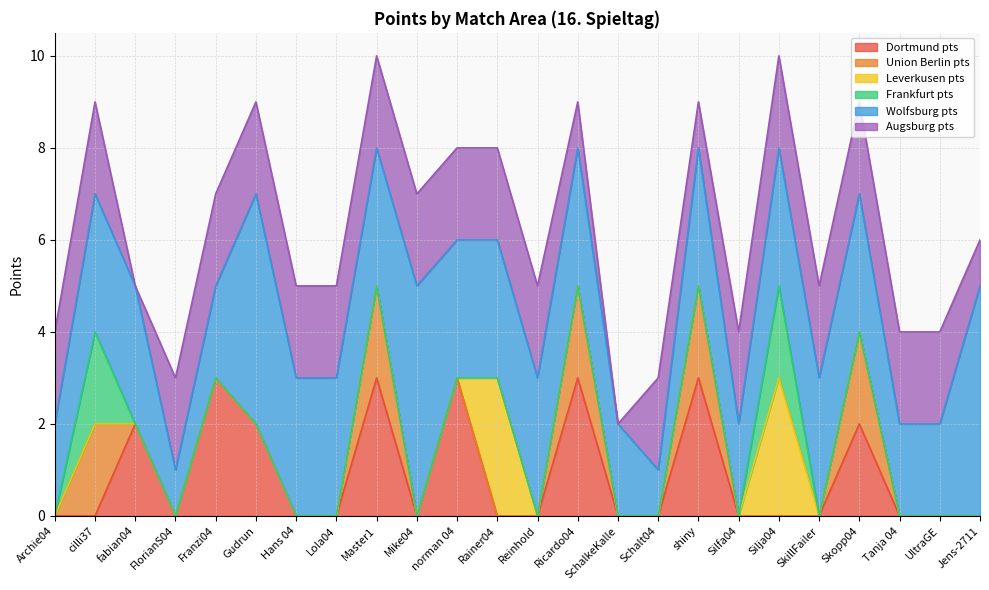

Rank the categories by Leverkusen pts value from lowest to highest.

Archie04, cilli37, fabian04, FlorianS04, Franzi04, Gudrun, Hans 04, Lola04, Master1, Mike04, norman 04, Reinhold, Ricardo04, SchalkeKalle, Schalt04, shiny, Silfa04, SkillFailer, Skopp04, Tanja 04, UltraGE, Jens-2711, Rainer04, Silja04